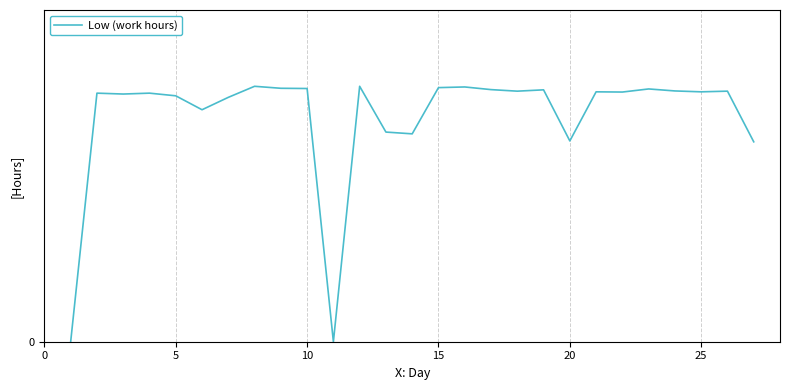

What is the greatest value displayed?

11.6